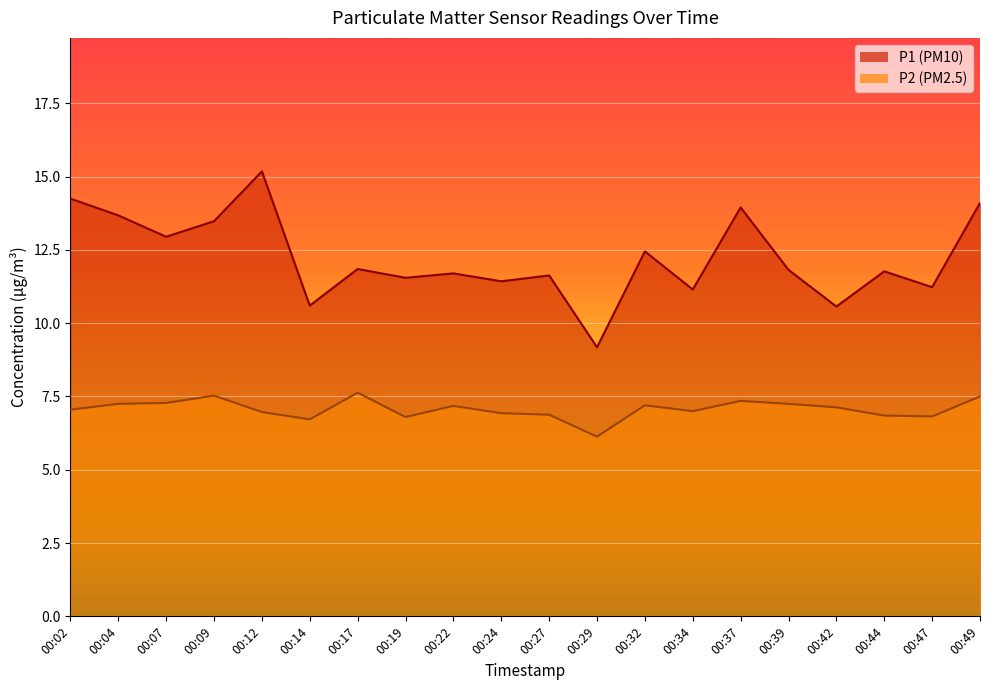

The value of P2 at 00:14 is 6.7. True or false?

True